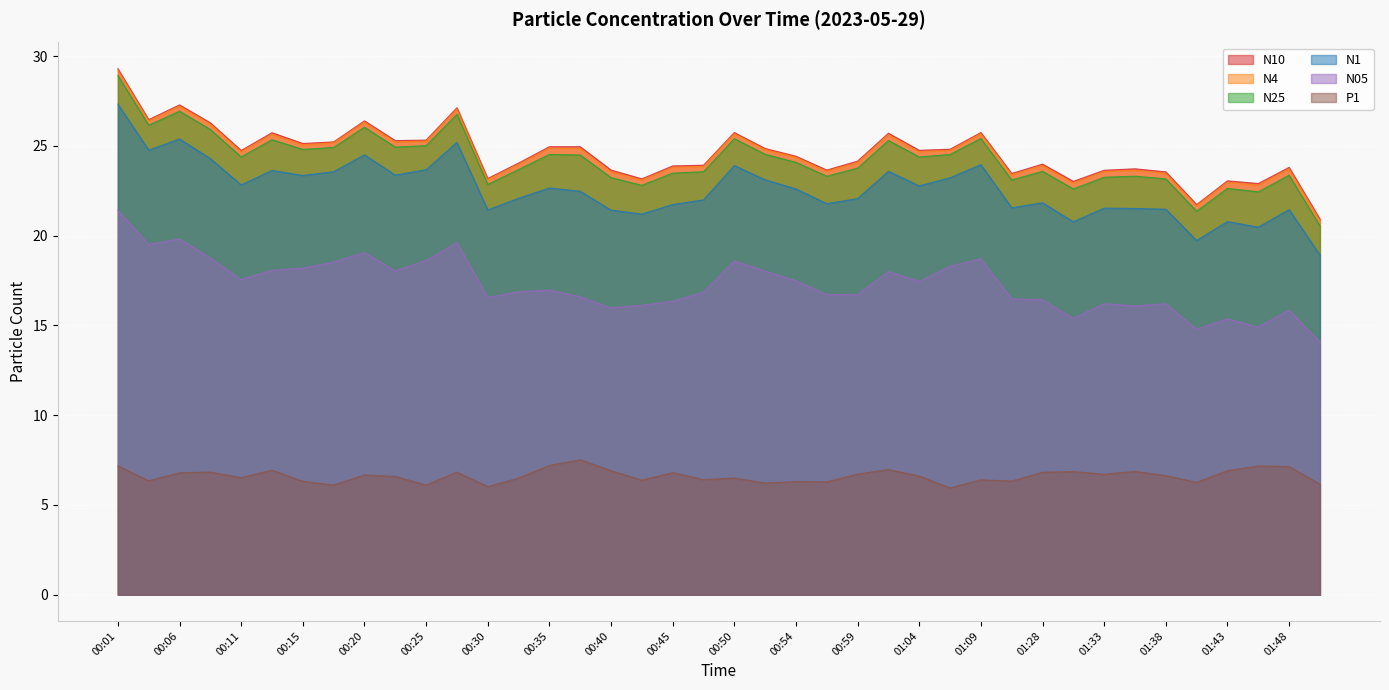

What is the label of the 1st point from the left?

00:01